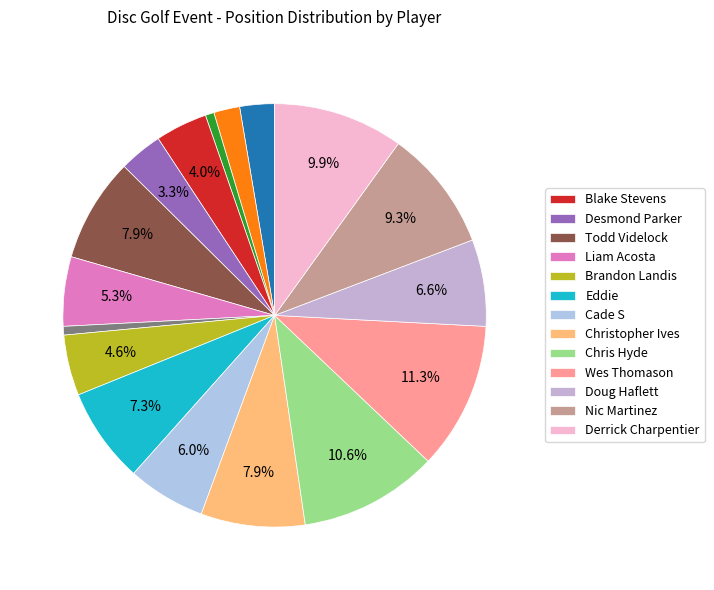

How many segments does this pie chart have?

17